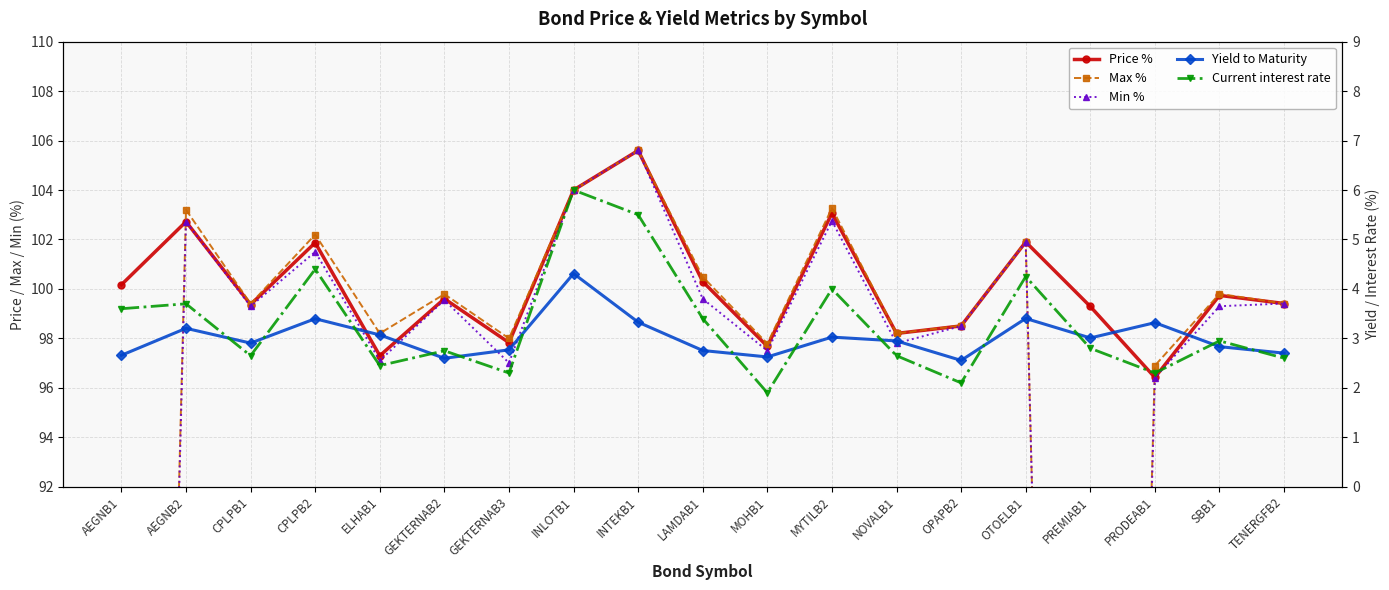

At which category does Current interest rate reach its first local peak?

AEGNB2